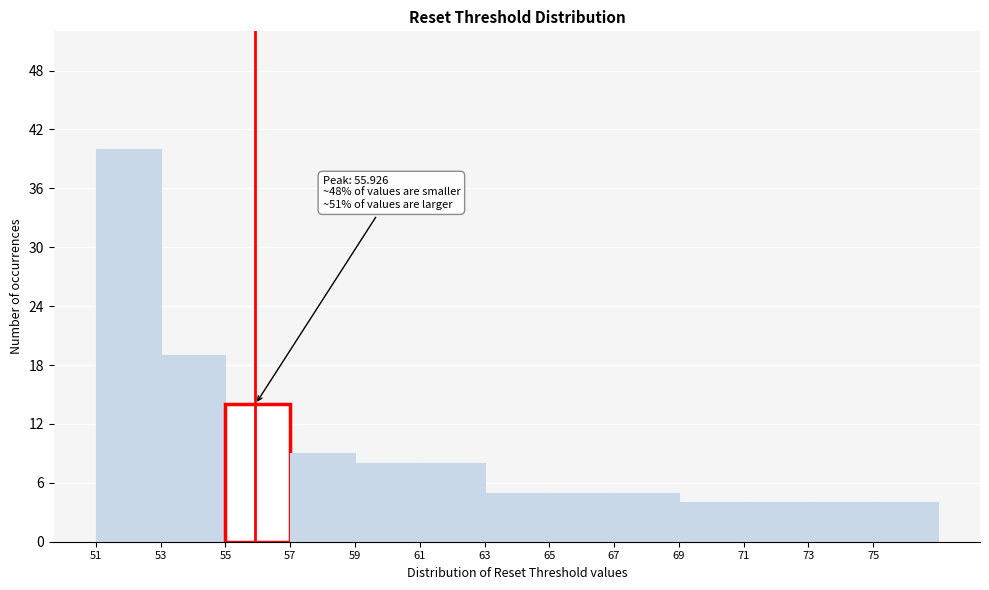

Which range on the x-axis has the tallest bar?

51 to 53